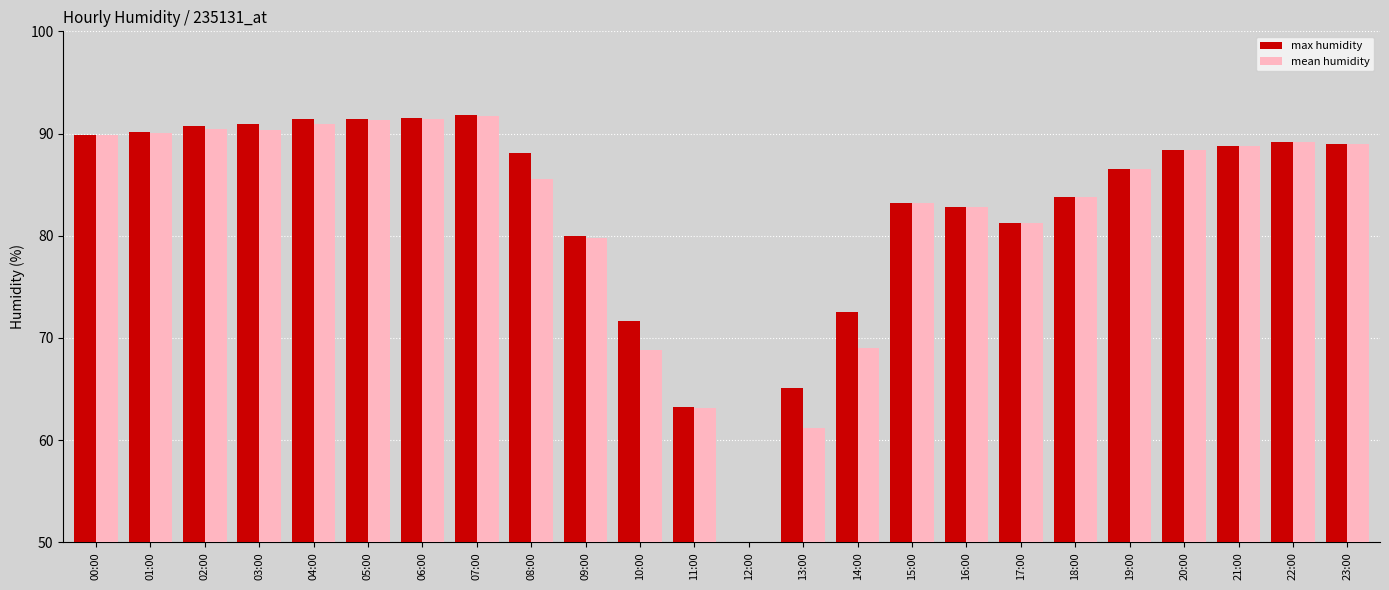

Which series has the largest total across all categories?

max humidity